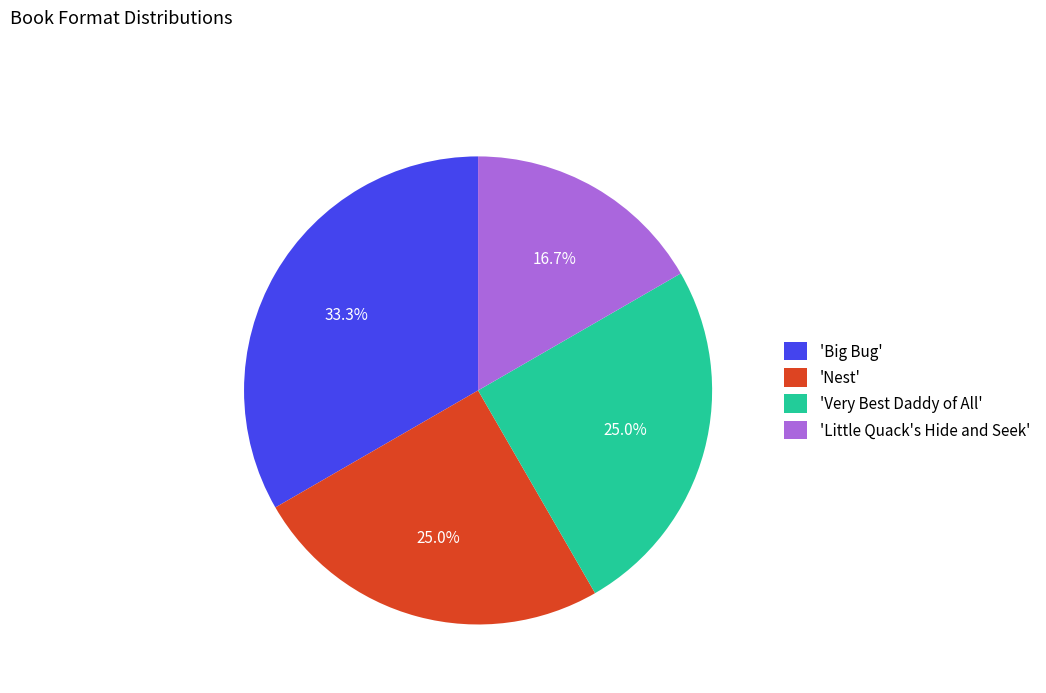

What is the smallest slice in the pie chart?

'Little Quack's Hide and Seek'